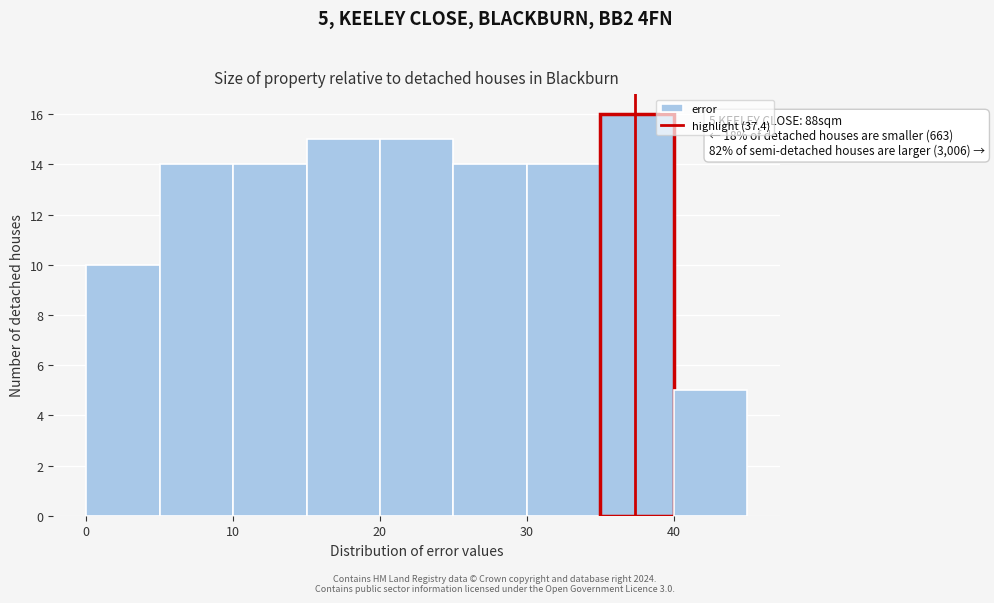

Which range on the x-axis has the tallest bar?

35 to 40